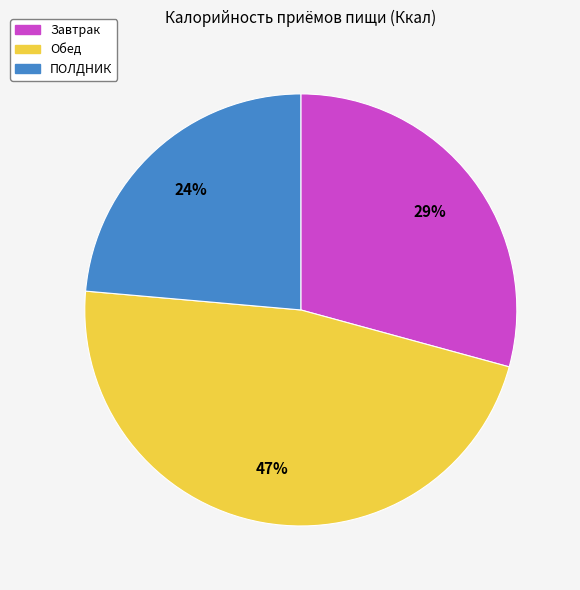

Is the sum of Обед and ПОЛДНИК greater than half?

Yes